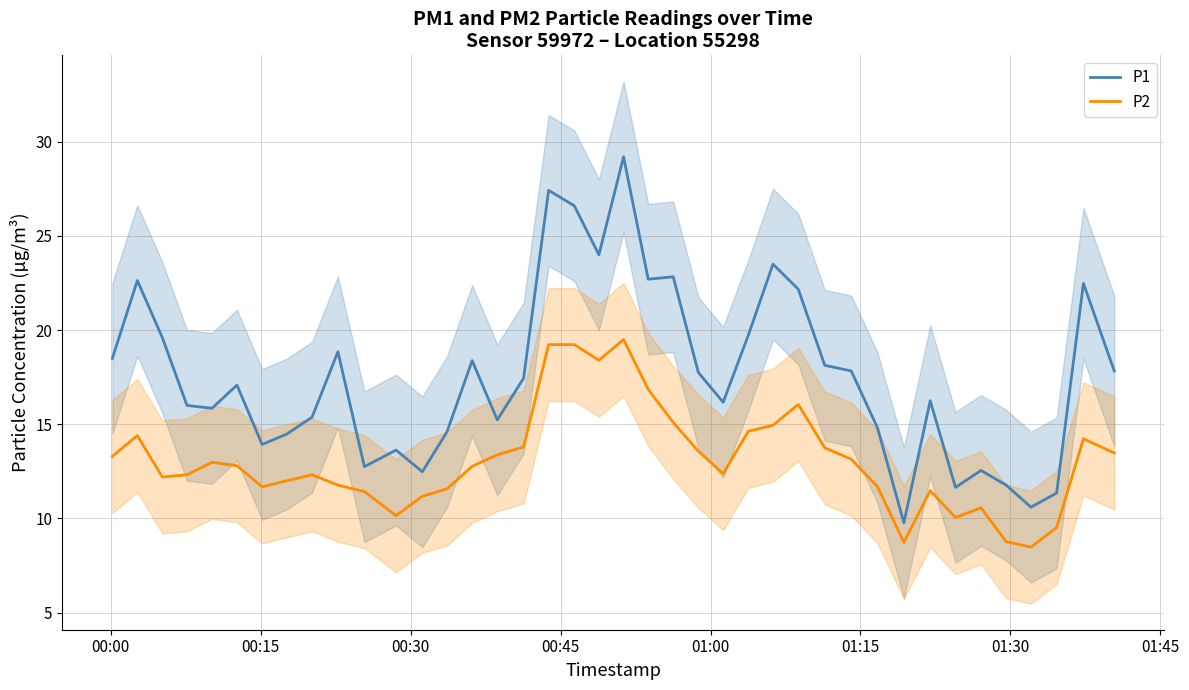

How many interior local peaks does the P2 series have?

8